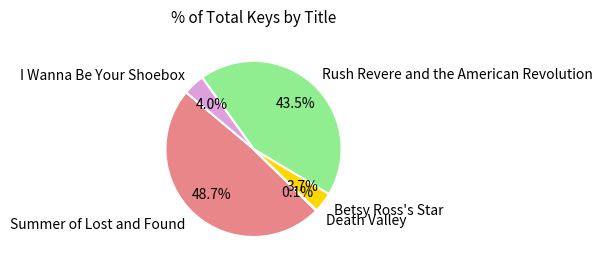

Does I Wanna Be Your Shoebox represent more than half of the total?

No